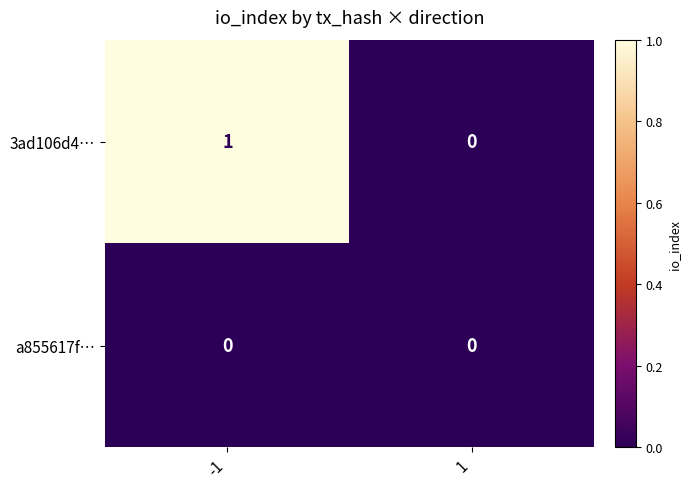

Reading right to left, what are all the values shown in this chart?

3ad106d4…: 0	1
a855617f…: 0	0